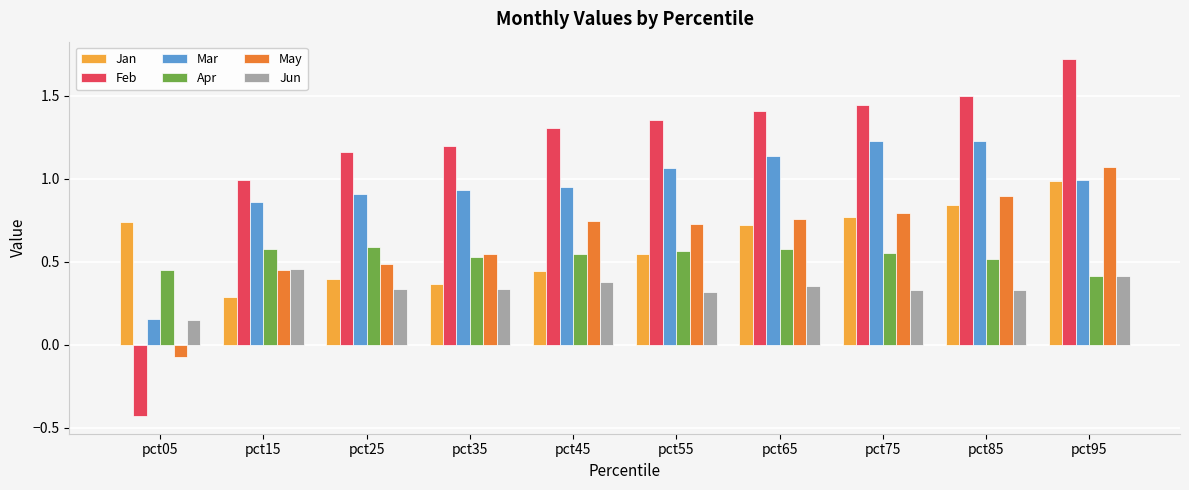

Where is Mar nearest to the value 0?

pct05